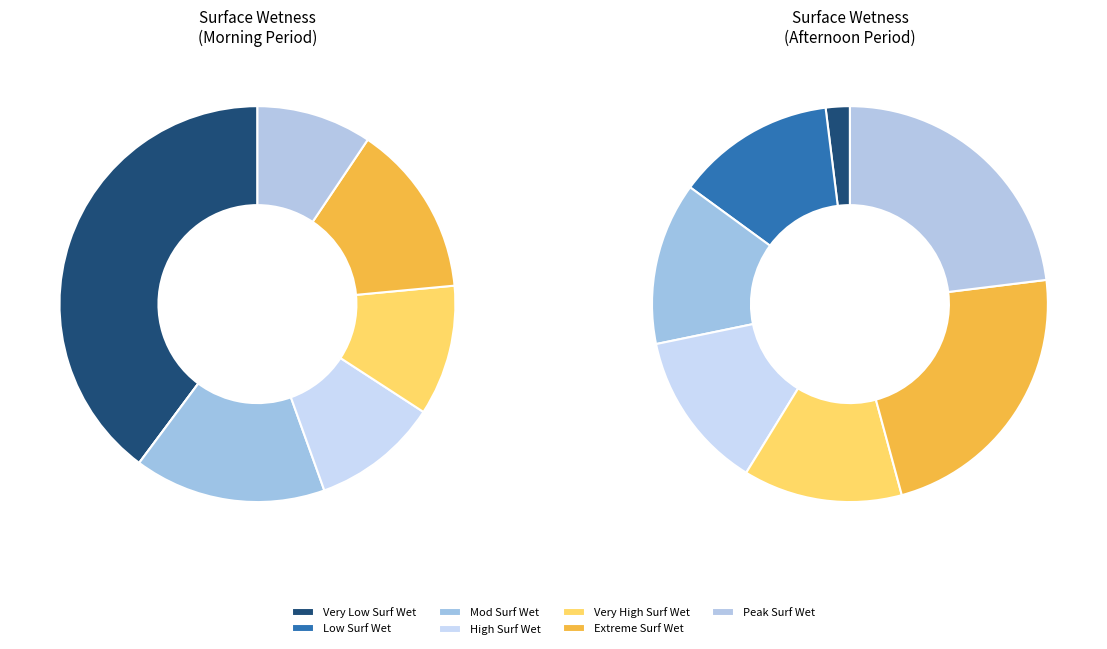

True or false: 17:30 accounts for 16% of the total.

False